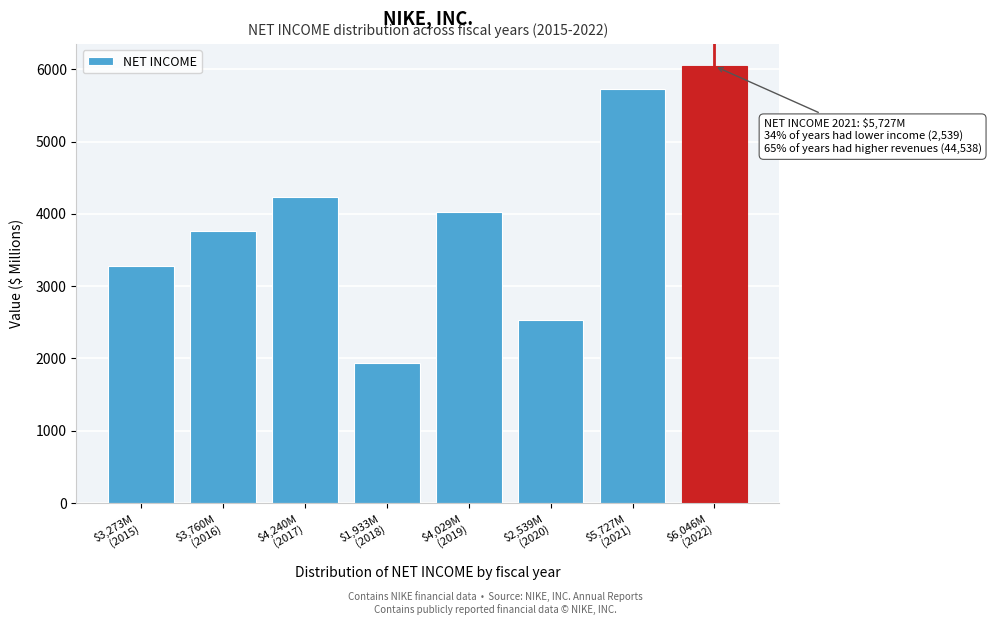

Reading left to right, extract all data points from this chart.

3273	3760	4240	1933	4029	2539	5727	6046